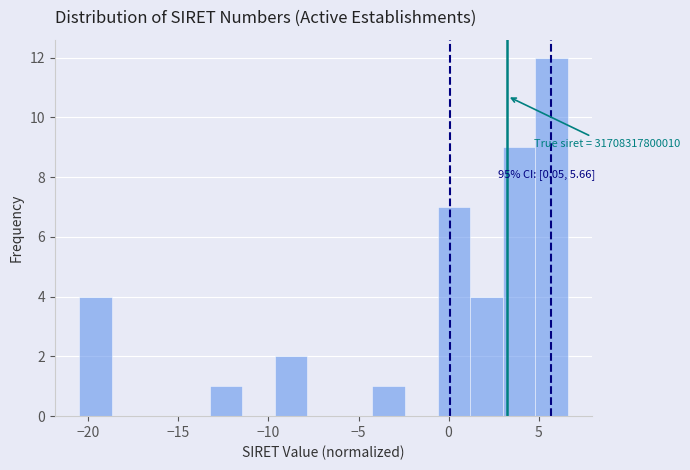

Around what value on the x-axis is the tallest bar? Give the approximate position of its centre, as read against the axis.

5.5